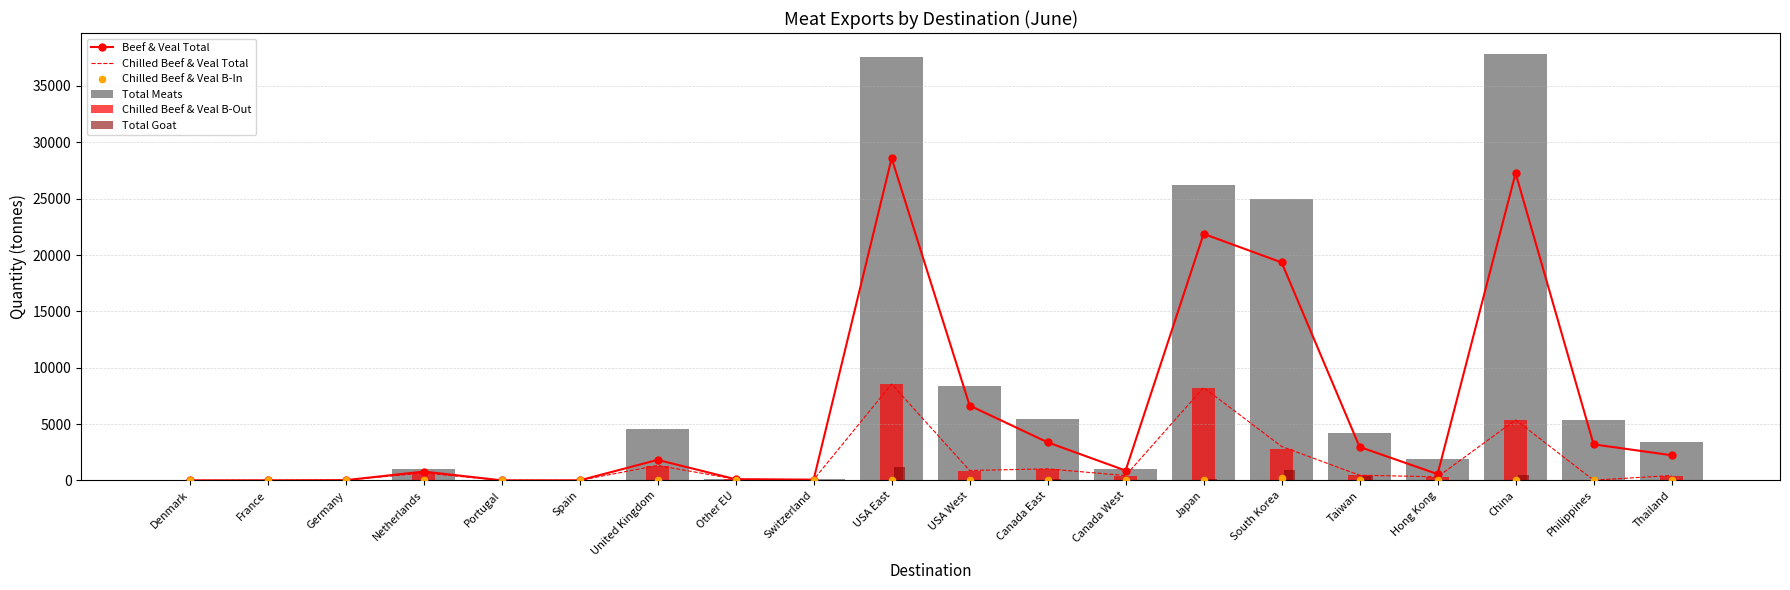

Which series reaches the minimum Y coordinate?

Total Goat